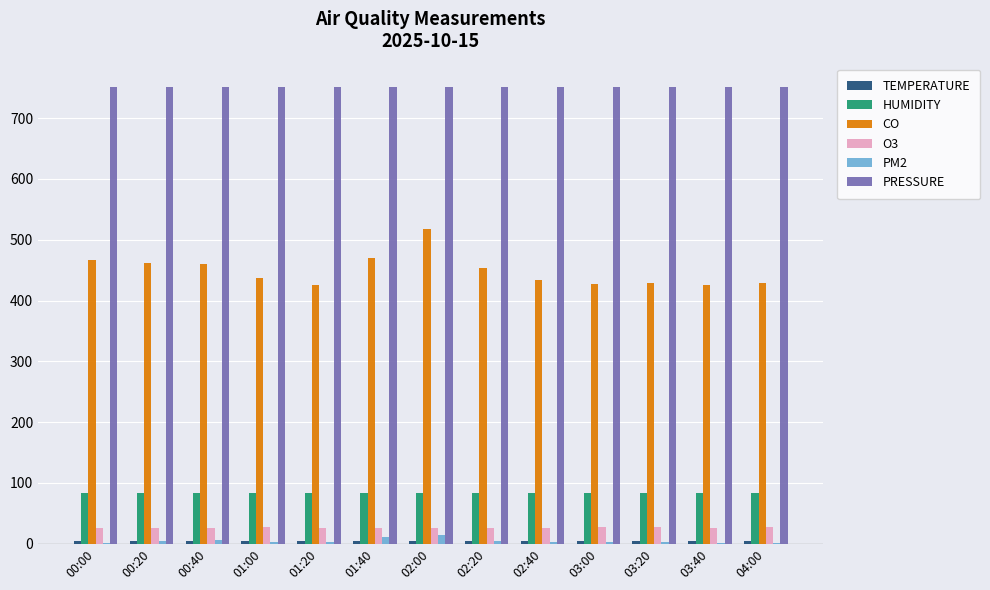

Are the bars horizontal?

No